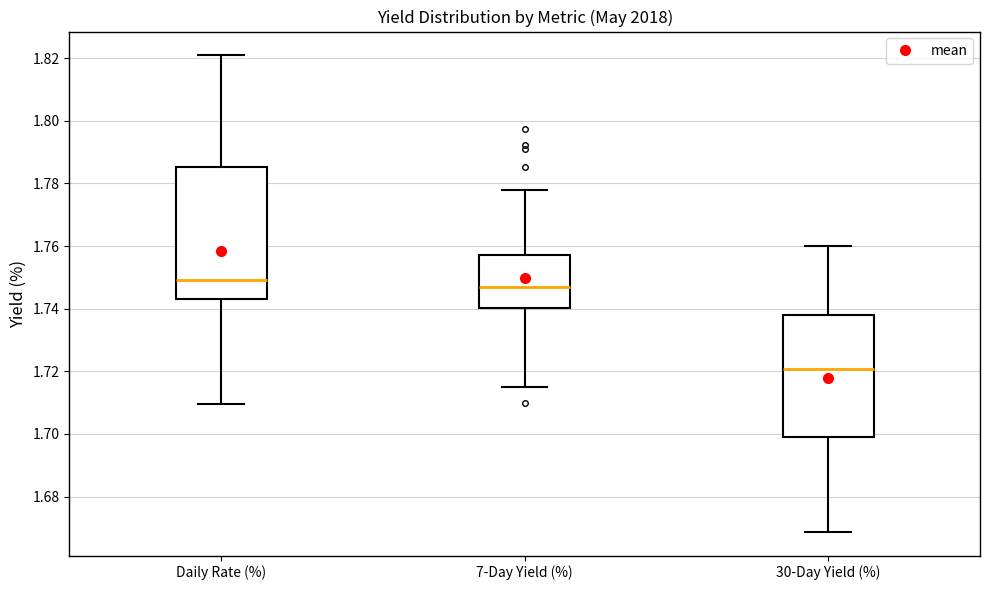

Reading left to right, transcribe this box plot: for each box, give where its median line is, the range the box spans, and where its two whiskers end, as read against the y-axis. The values are not printed on the chart, so give them approximately, as read against the axis.

Daily Rate (%): median 1.750, box 1.744 to 1.786, whiskers 1.710 to 1.820
7-Day Yield (%): median 1.746, box 1.740 to 1.758, whiskers 1.716 to 1.778
30-Day Yield (%): median 1.720, box 1.698 to 1.738, whiskers 1.668 to 1.760